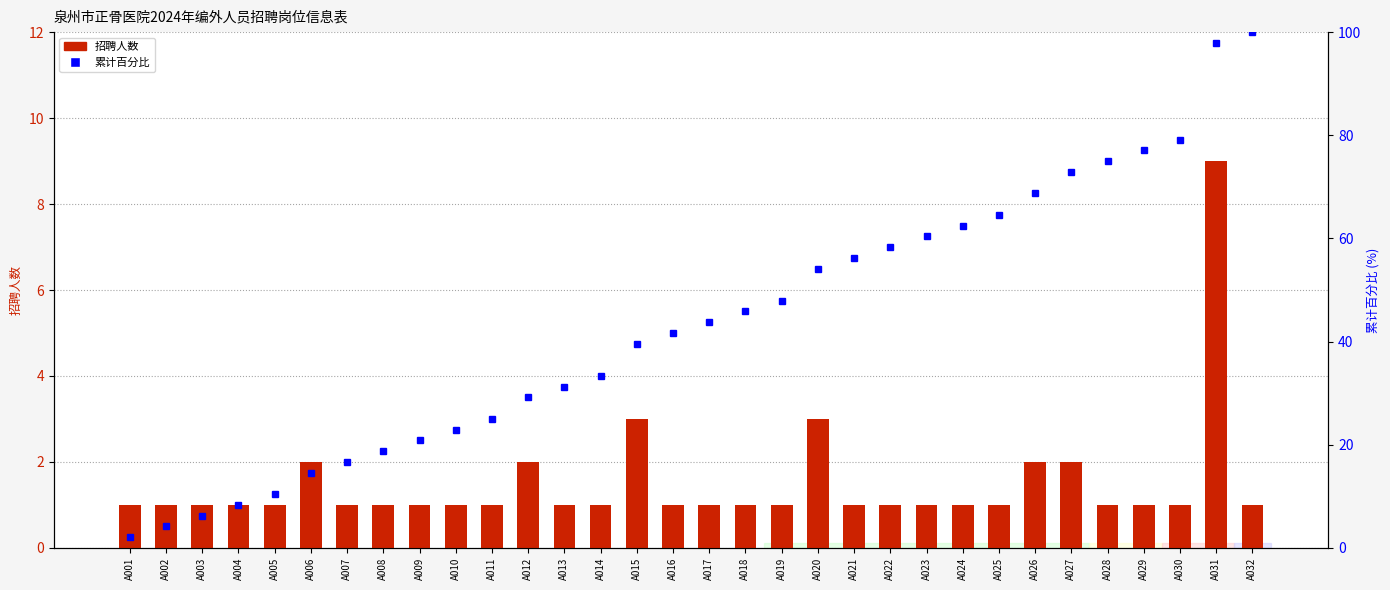

At A008, list the series in order from largest to smallest.

累计百分比, 招聘人数